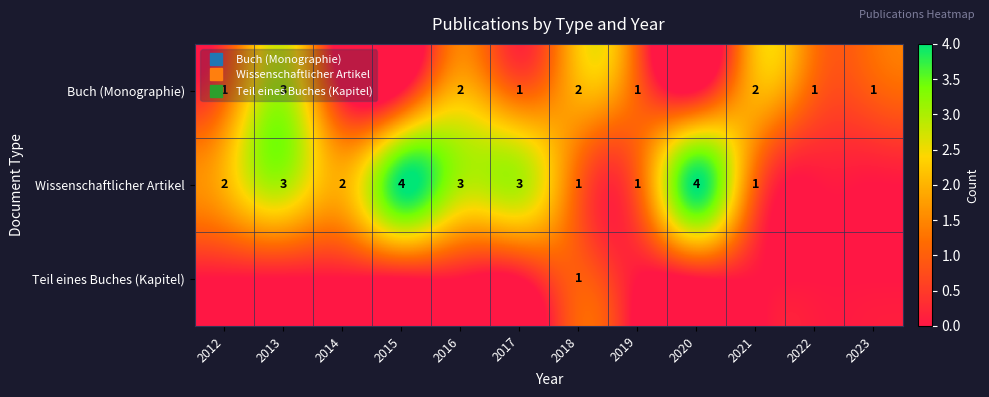

What is the difference between the maximum and minimum values in the Buch (Monographie) series?

3